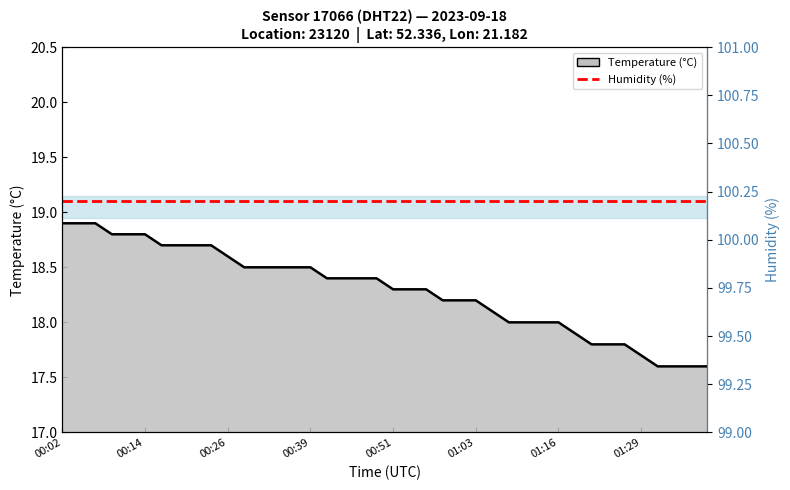

True or false: Humidity (%) and Temperature (°C) cross at least once.

False